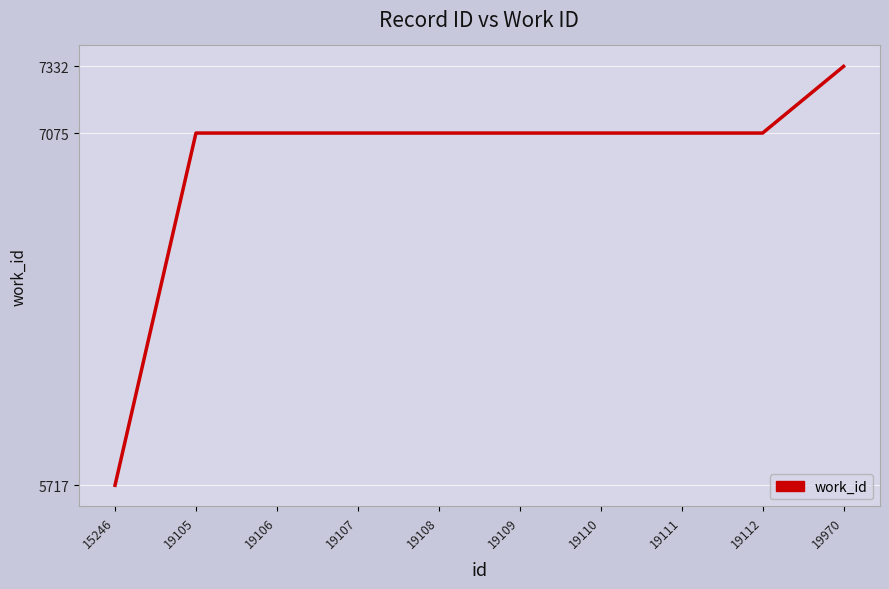

What value does the data have at 19107, to the nearest 100?

7100